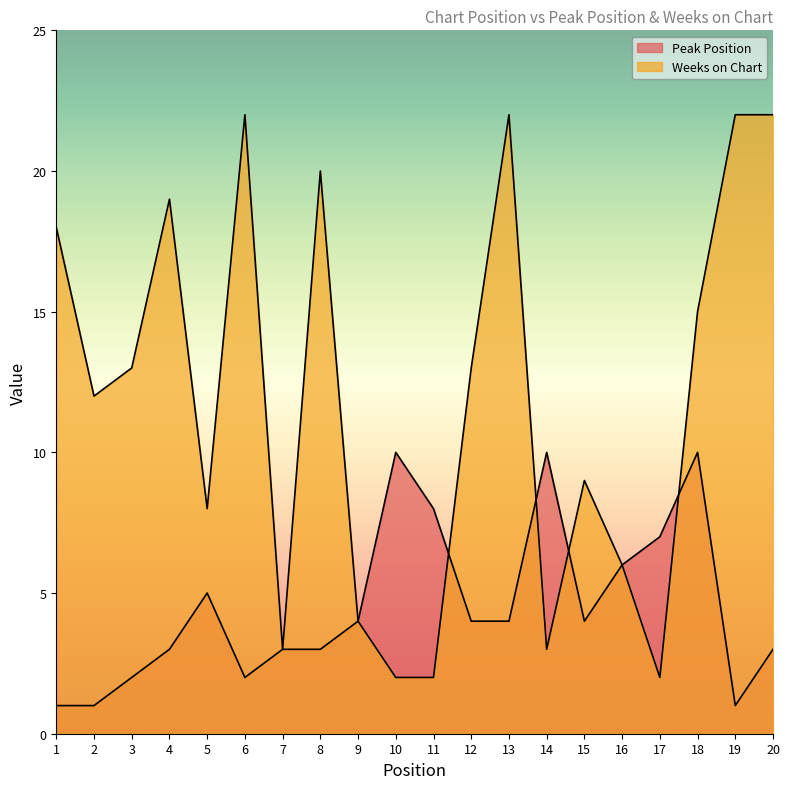

Rank the series at 5 from highest to lowest value.

Weeks on Chart, Peak Position